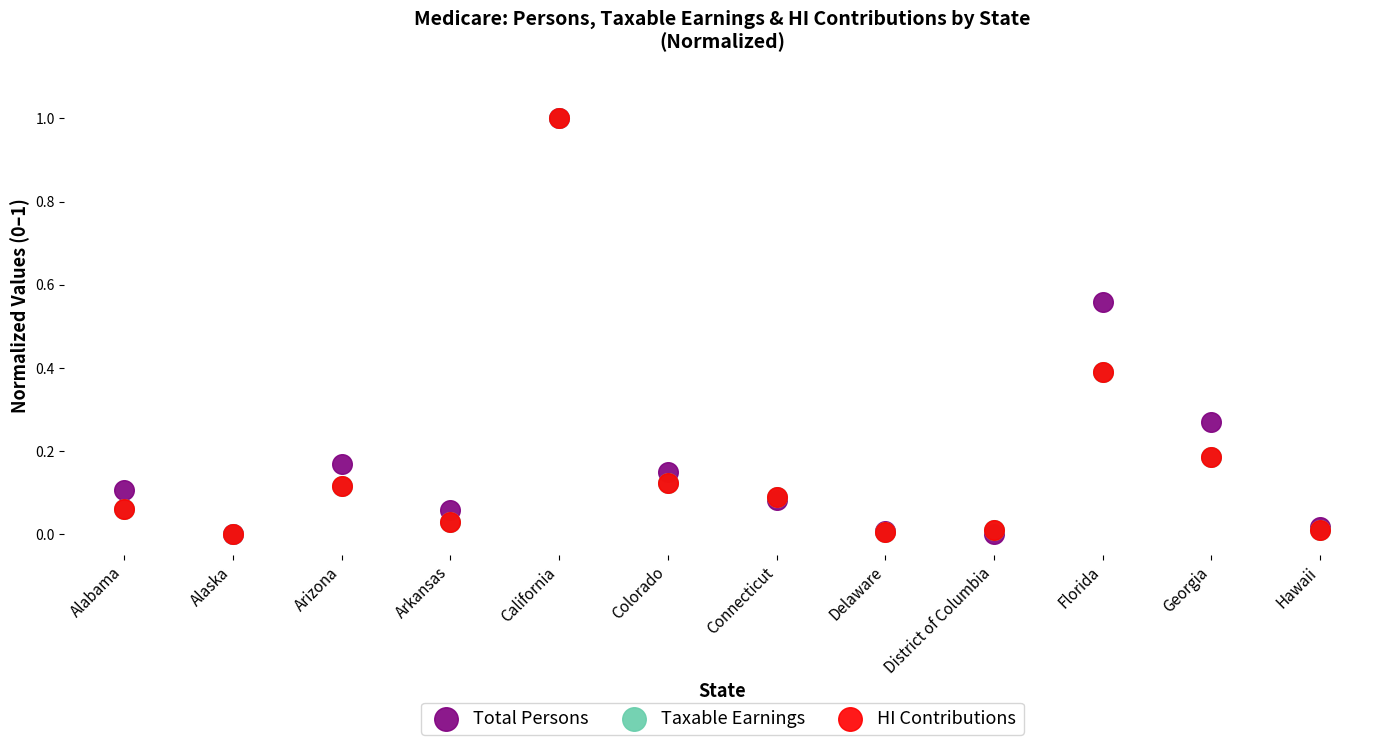

What are all the series names shown in the legend?

Total Persons, Taxable Earnings, HI Contributions